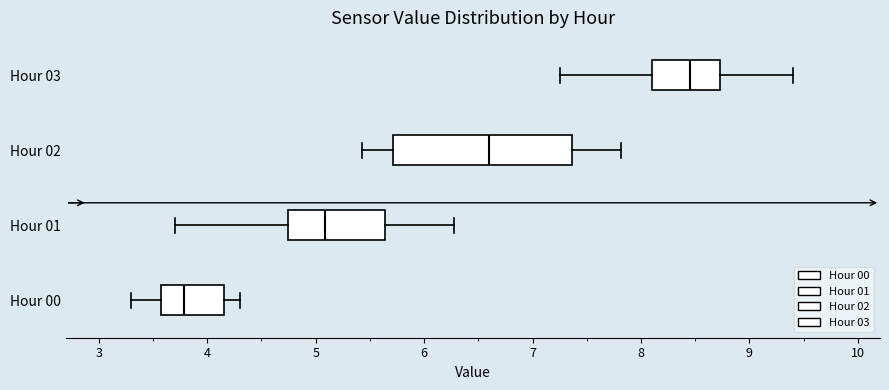

Comparing the boxes themselves (not the whiskers), which one is the widest?

Hour 02